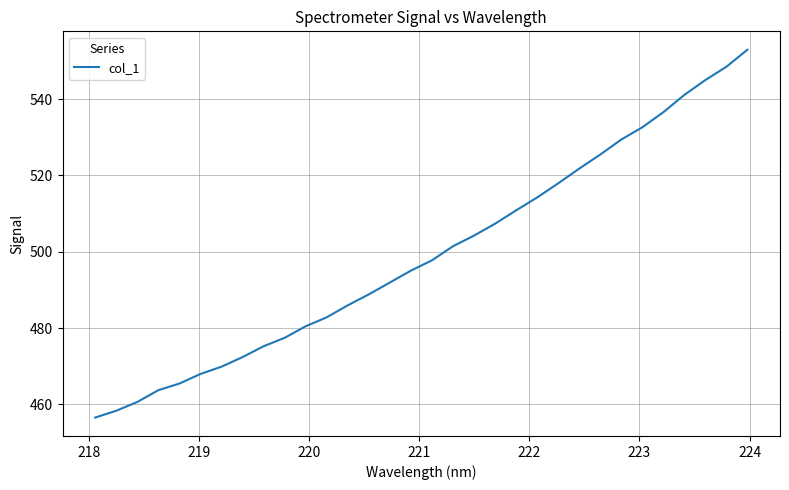

Reading left to right, what are all the values shown in this chart?

456.5	458.3	460.6	463.7	465.5	468.0	469.9	472.4	475.2	477.4	480.5	482.8	486.0	488.8	491.9	495.1	497.8	501.4	504.2	507.3	510.8	514.2	517.9	521.8	525.5	529.4	532.6	536.6	541.1	545.0	548.5	552.9